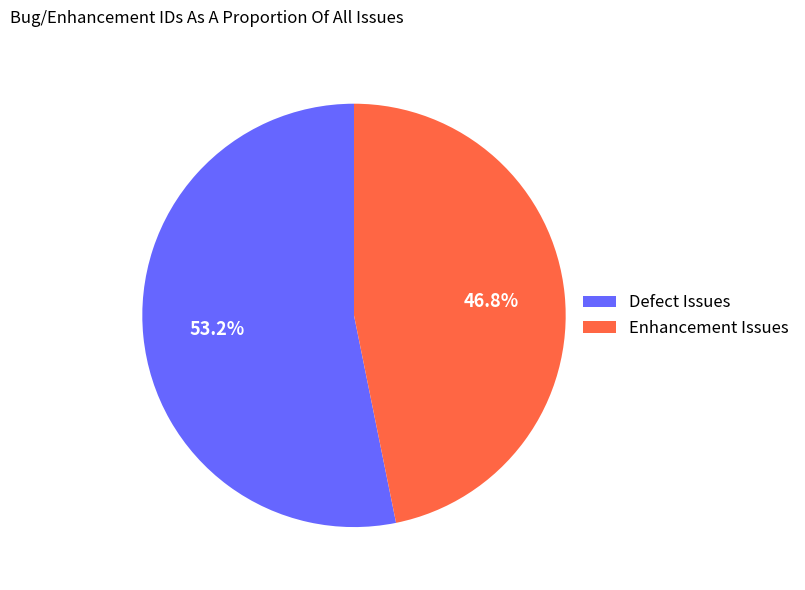

What percentage do Defect Issues and Enhancement Issues together represent?

100.0%